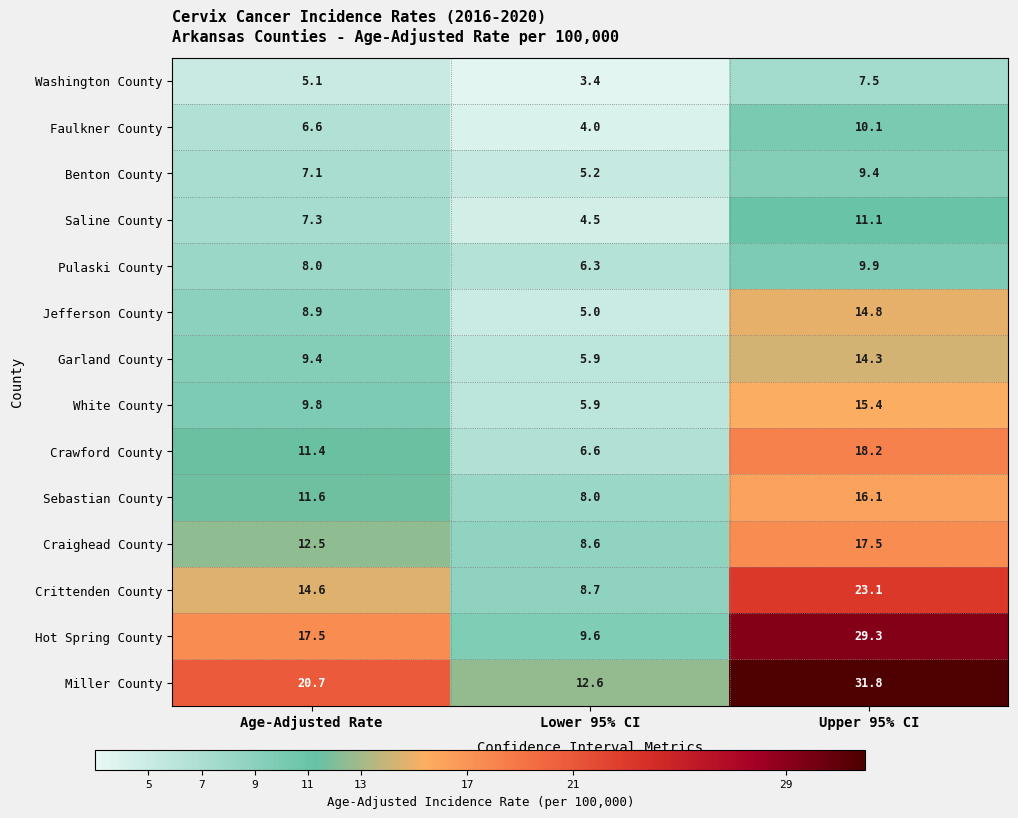

At which label does Jefferson County first exceed 8?

Age-Adjusted Rate